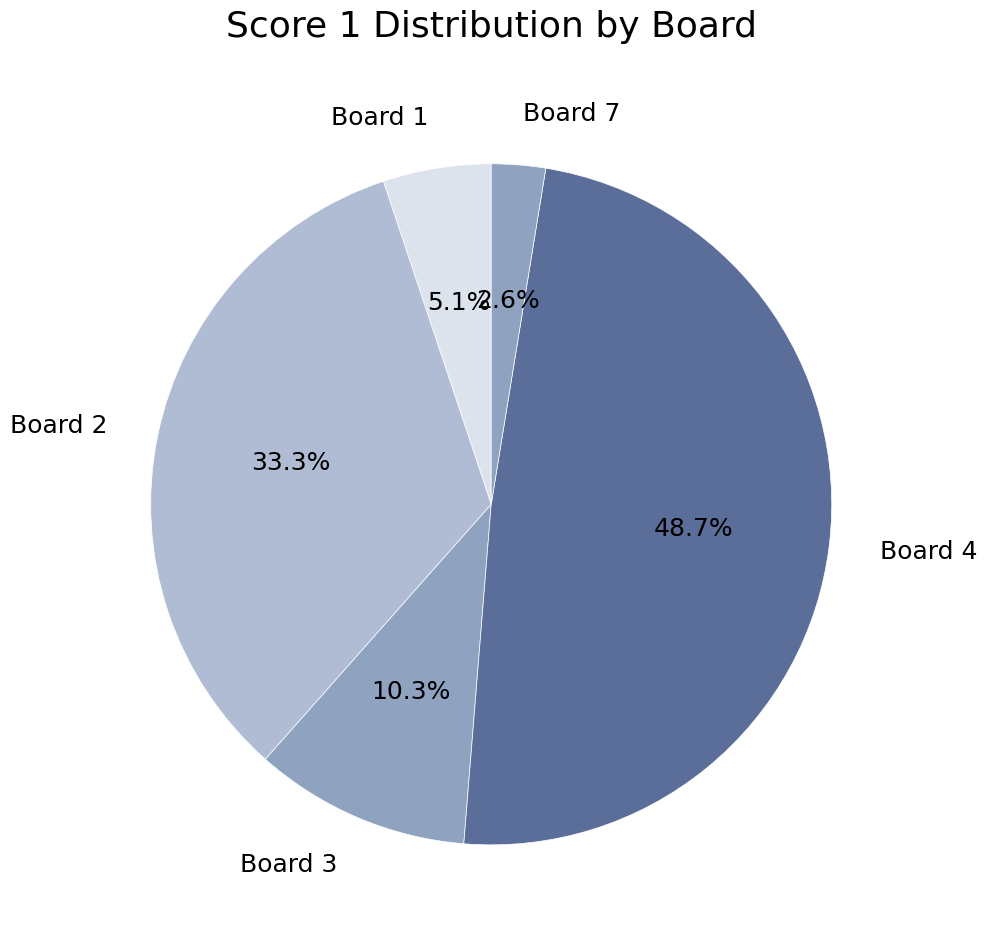

How many segments does this pie chart have?

5